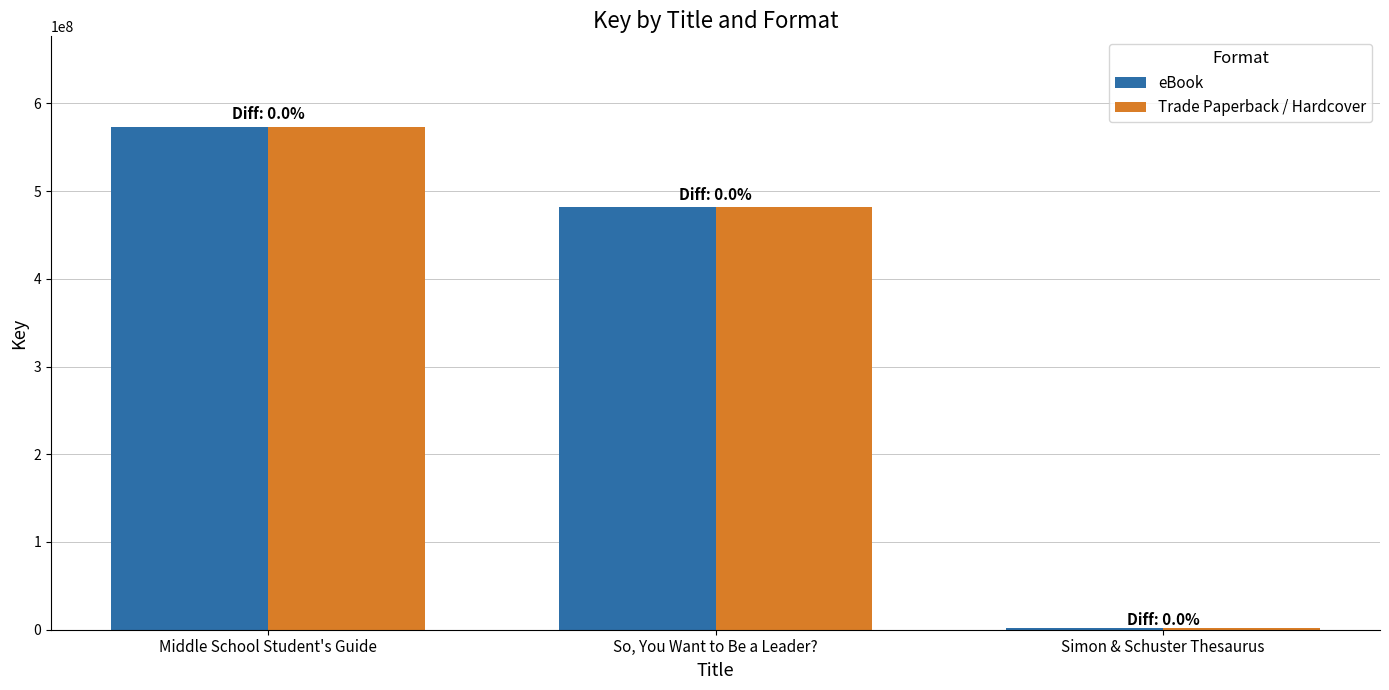

The value of eBook at Middle School Student's Guide is 573239613. True or false?

True